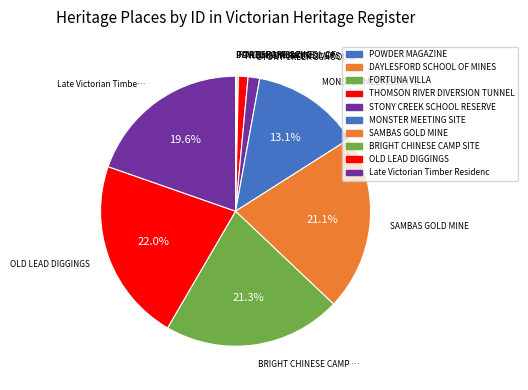

Count the number of slices in the pie.

10